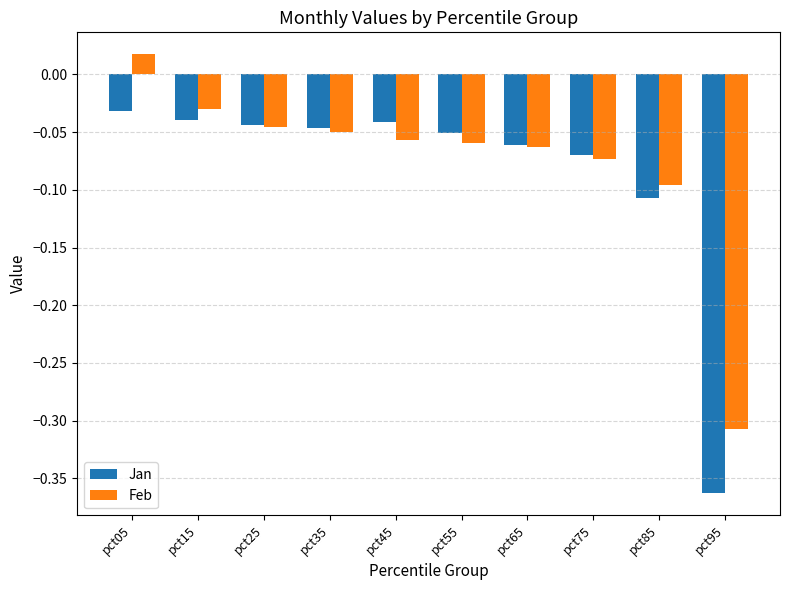

Which series has the largest total across all categories?

Feb